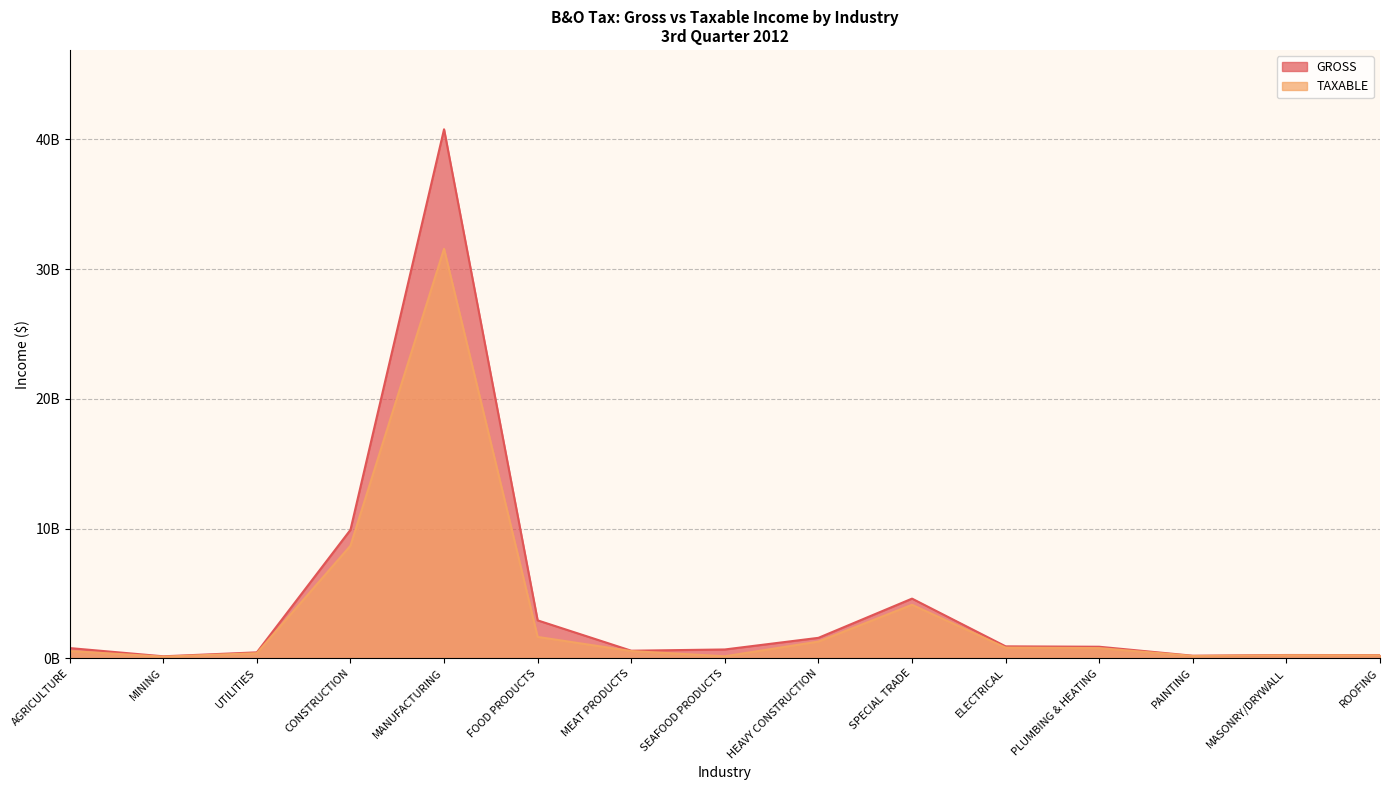

Reading right to left, transcribe all the data shown in this chart.

GROSS: ROOFING=0.2	MASONRY/DRYWALL=0.3	PAINTING=0.2	PLUMBING & HEATING=0.9	ELECTRICAL=0.9	SPECIAL TRADE=4.6	HEAVY CONSTRUCTION=1.6	SEAFOOD PRODUCTS=0.7	MEAT PRODUCTS=0.6	FOOD PRODUCTS=2.9	MANUFACTURING=40.8	CONSTRUCTION=9.9	UTILITIES=0.5	MINING=0.2	AGRICULTURE=0.8
TAXABLE: ROOFING=0.2	MASONRY/DRYWALL=0.2	PAINTING=0.2	PLUMBING & HEATING=0.8	ELECTRICAL=0.8	SPECIAL TRADE=4.1	HEAVY CONSTRUCTION=1.3	SEAFOOD PRODUCTS=0.2	MEAT PRODUCTS=0.6	FOOD PRODUCTS=1.6	MANUFACTURING=31.6	CONSTRUCTION=8.7	UTILITIES=0.4	MINING=0.1	AGRICULTURE=0.6